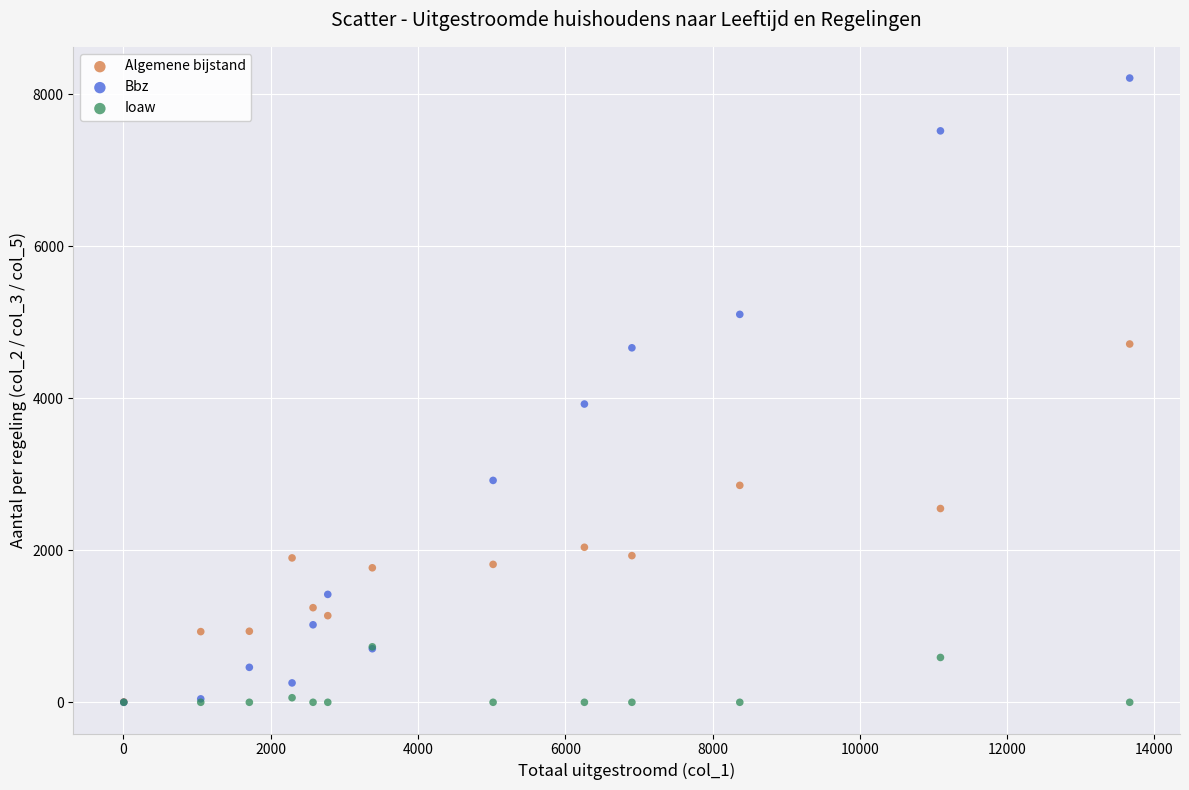

Which series has the widest spread of Y values?

Bbz